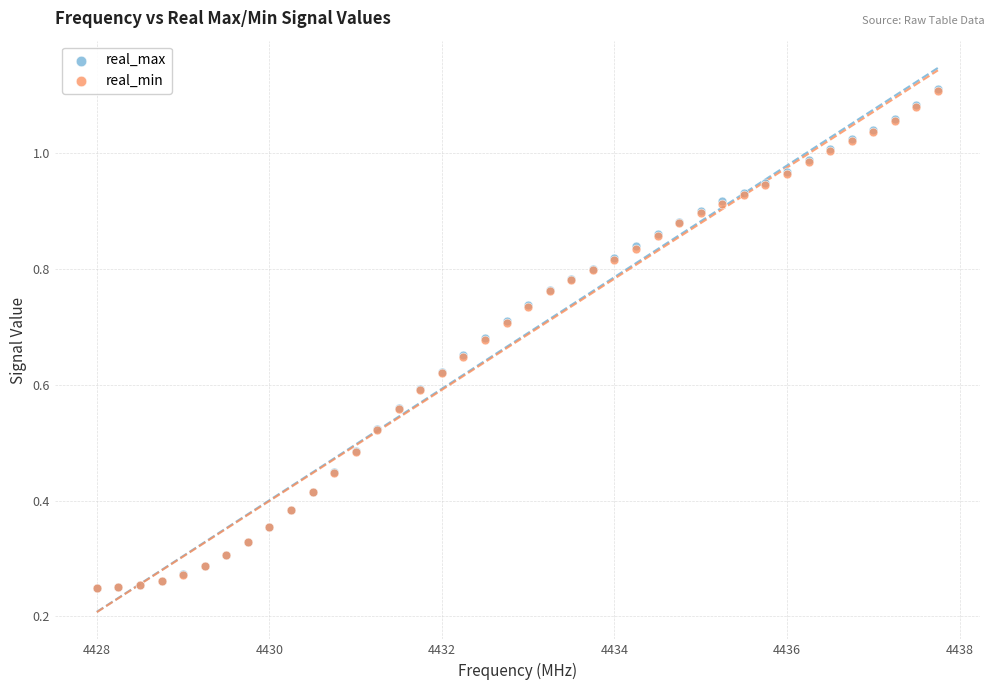

Which series has the widest spread of Y values?

real_max